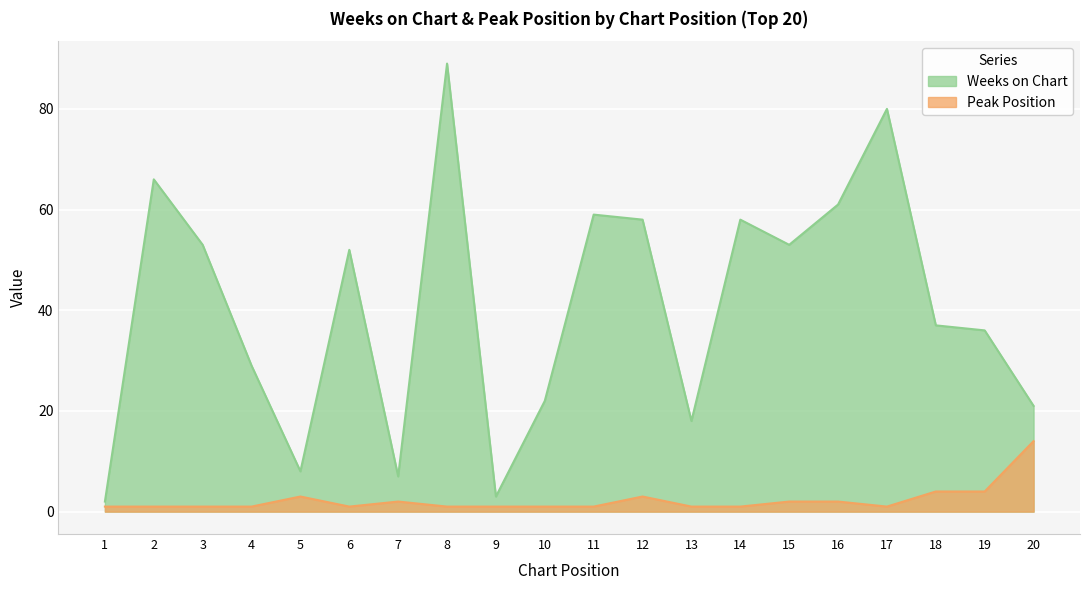

At how many categories does at least one series exceed 15?

16